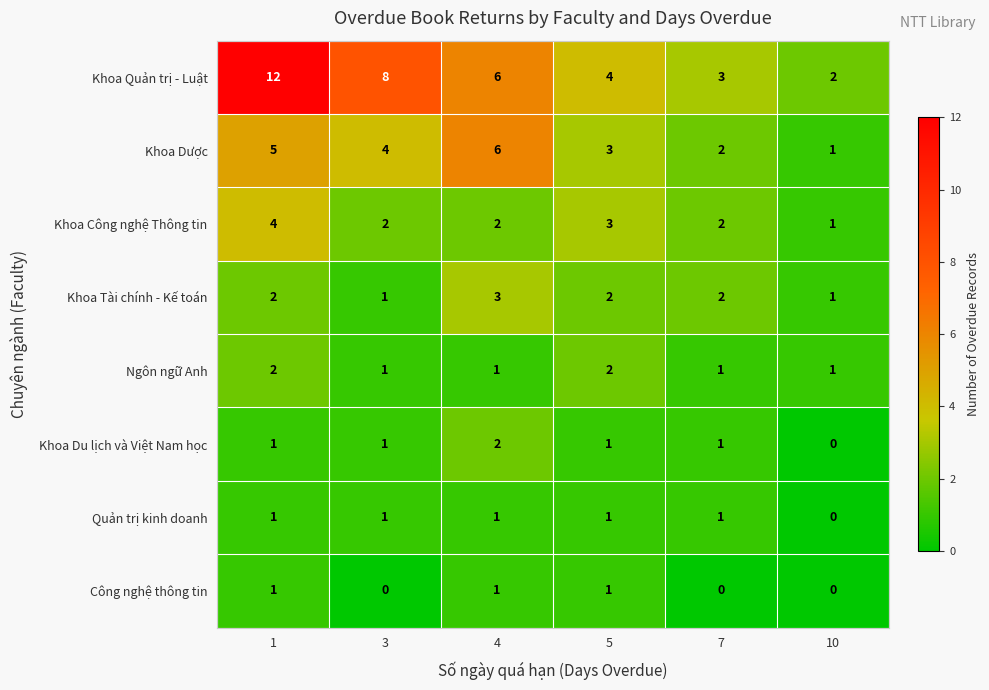

The Khoa Quản trị - Luật series shows 1 at 10. True or false?

False